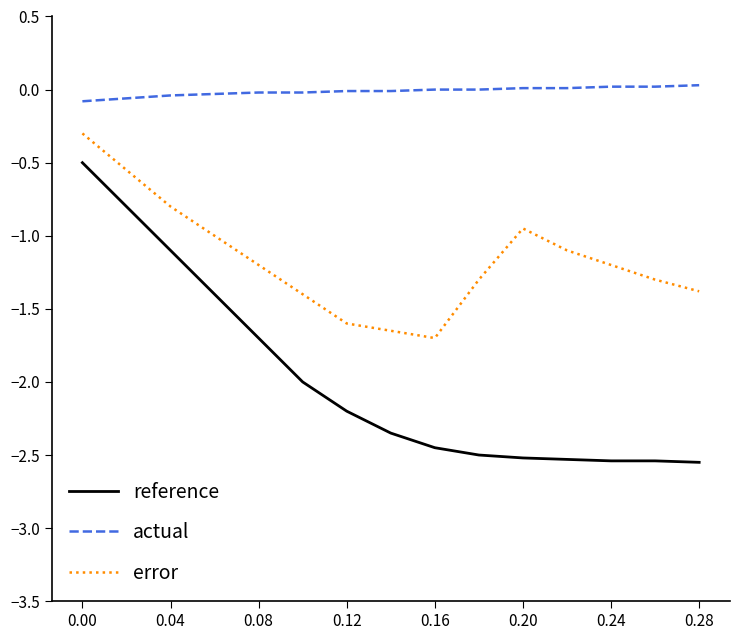

Which series has the largest range (max minus min)?

reference